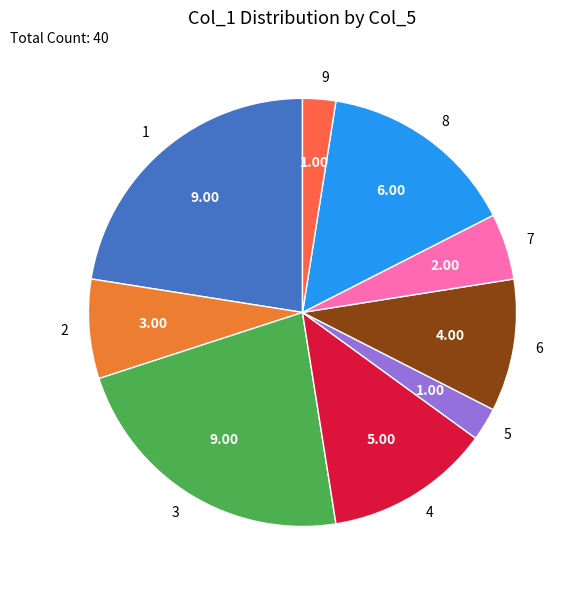

Count the number of slices in the pie.

9